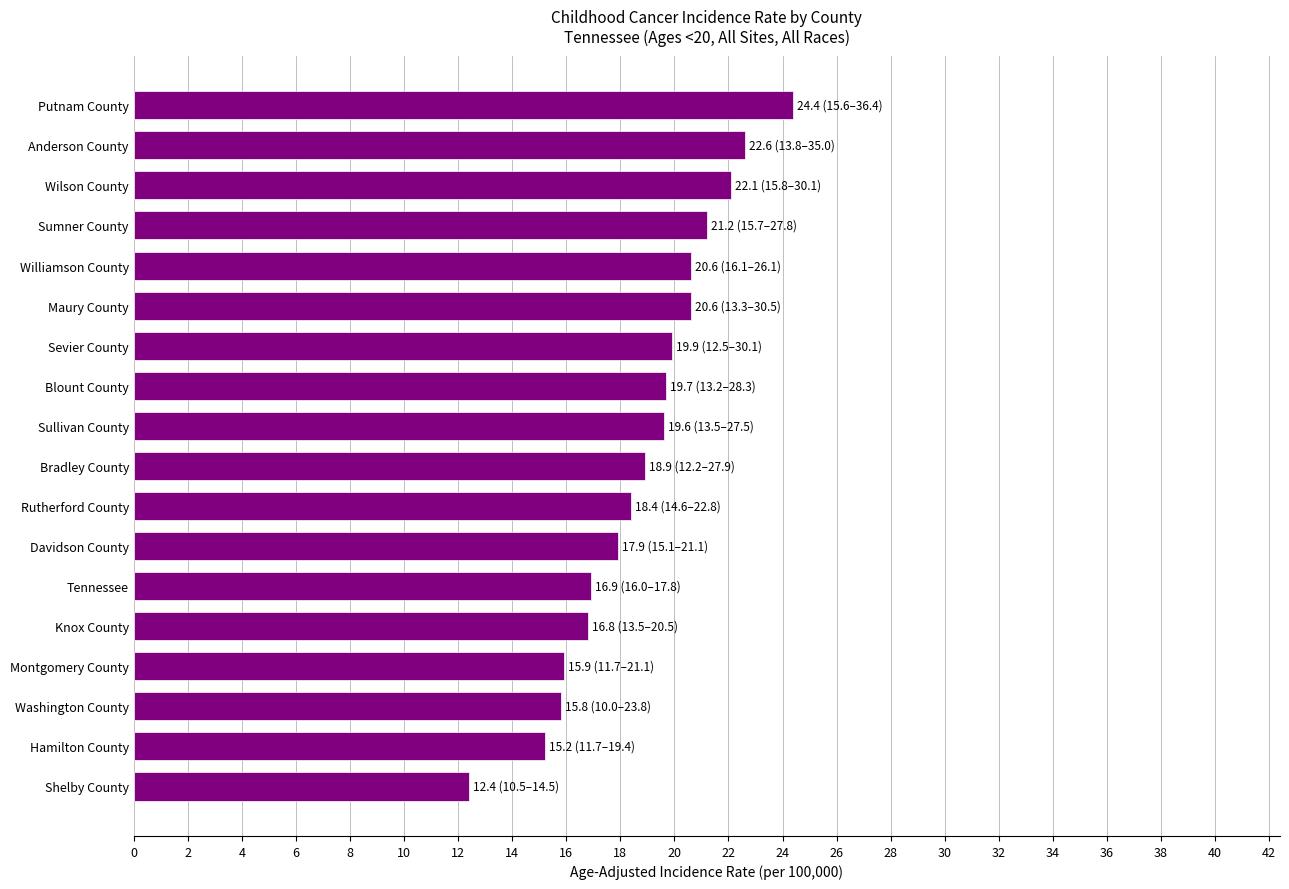

What value does the data have at Montgomery County?

15.9